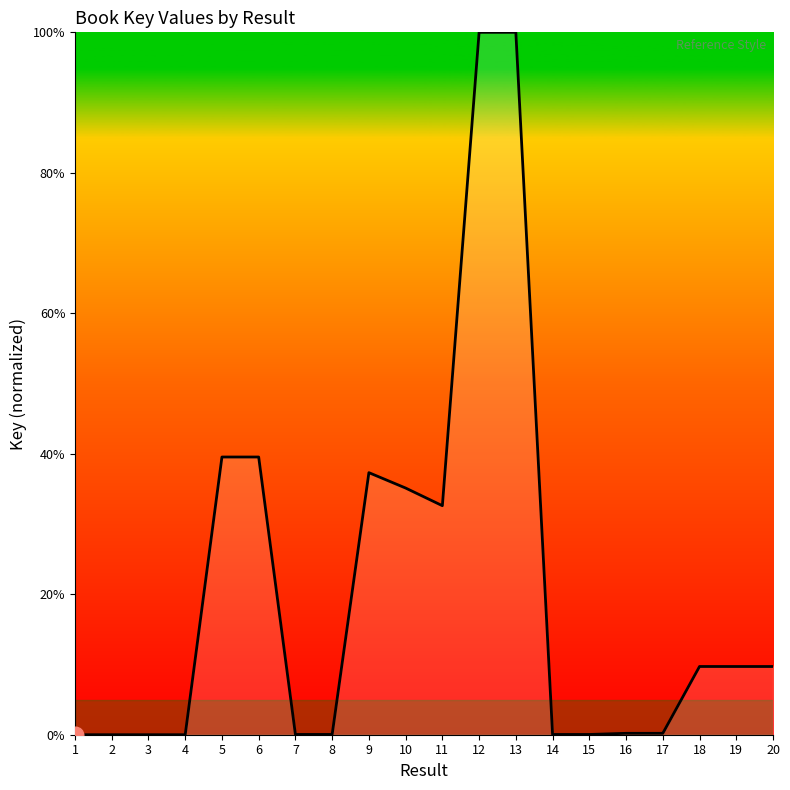

What is the ratio of the value at 6 to the value at 9?

1.1